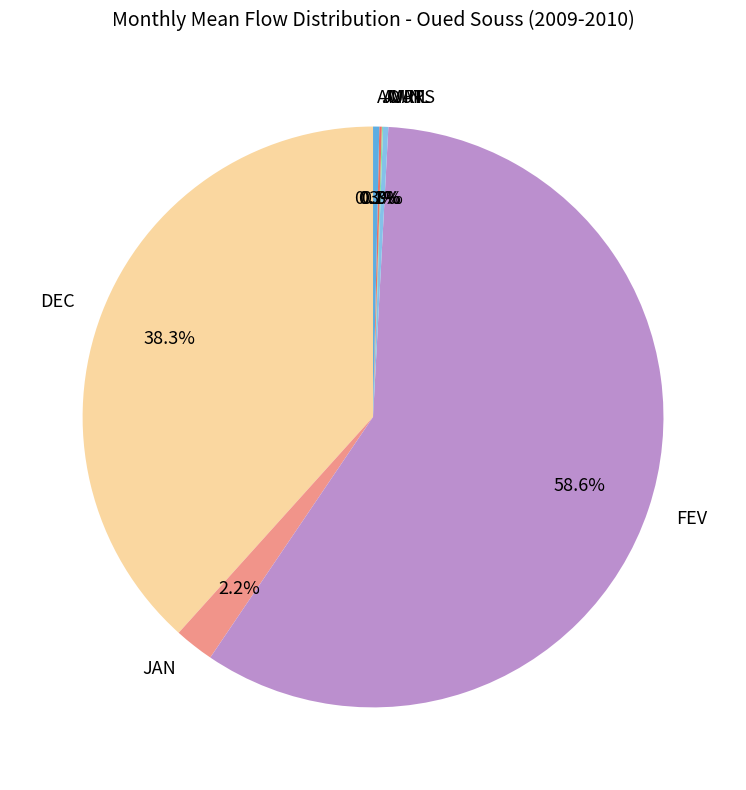

What is the majority slice?

FEV